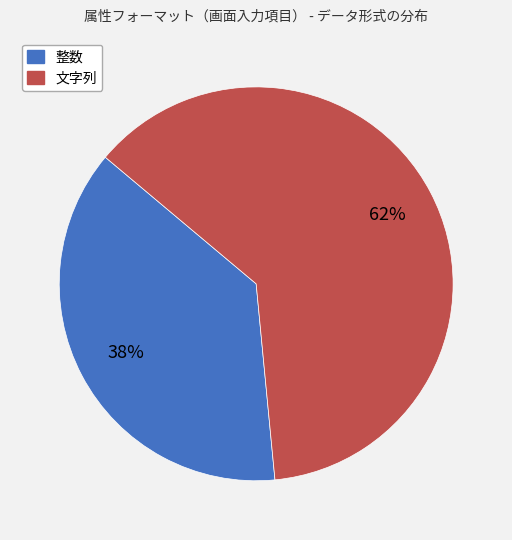

Is it true that 文字列 is 62% of the pie?

True